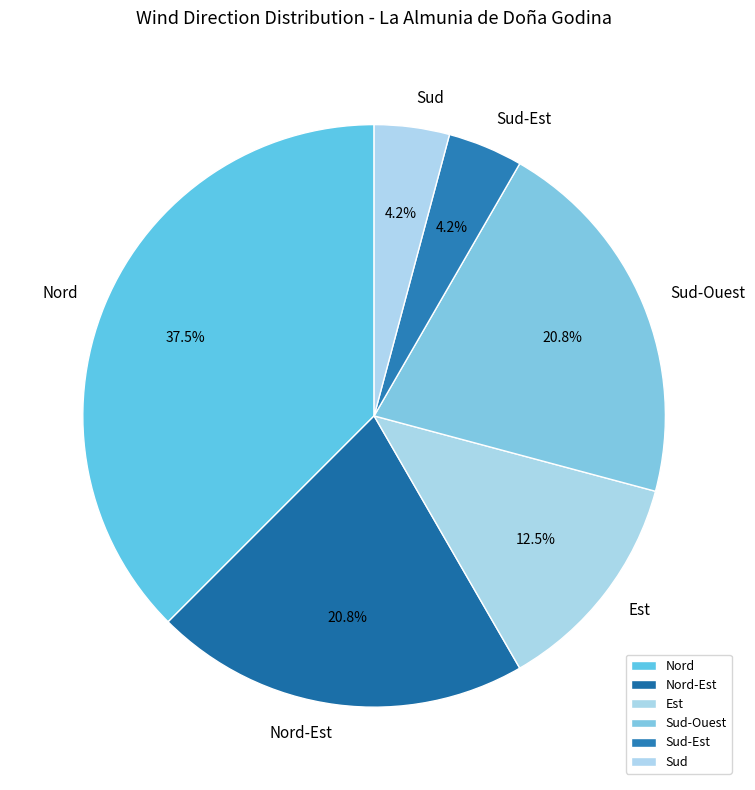

Combined, what portion of the pie is Est and Sud-Ouest?

33.3%